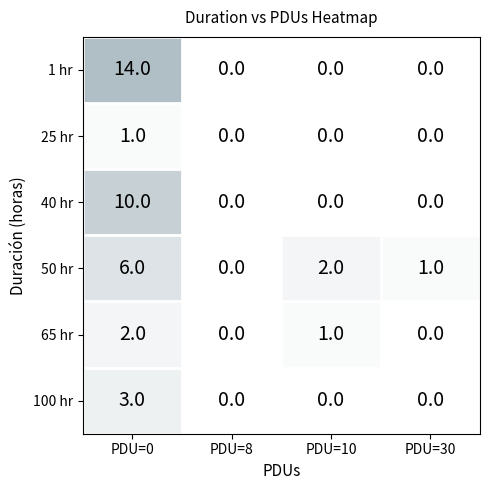

True or false: 30 has a value of 0 at 100.

True